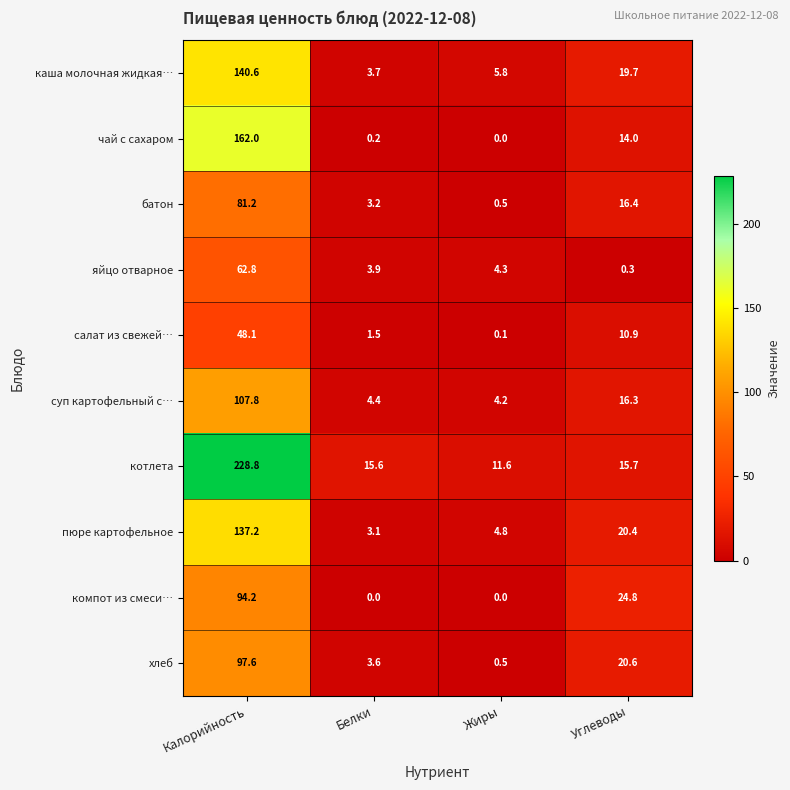

What is the difference between the салат из свежей… values at Углеводы and Калорийность?

37.2